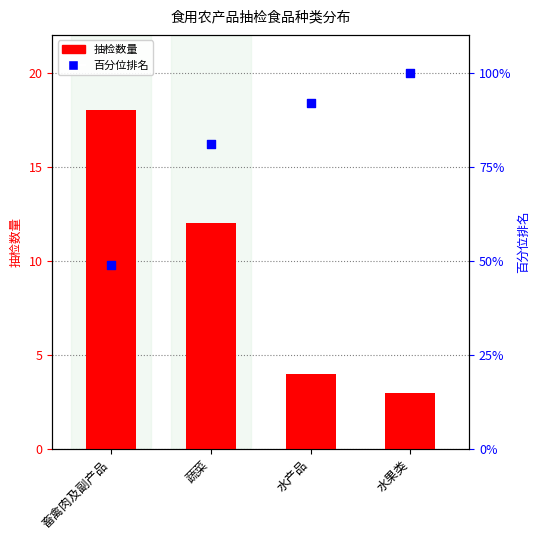

Which series has the largest total across all categories?

百分位排名